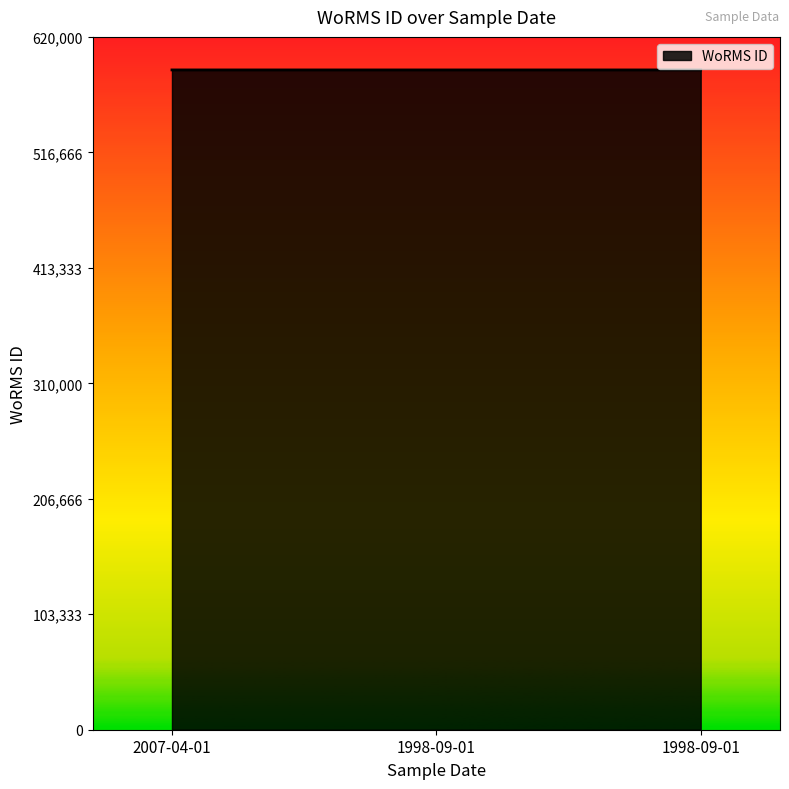

Is this an area chart (filled region under the line)?

Yes